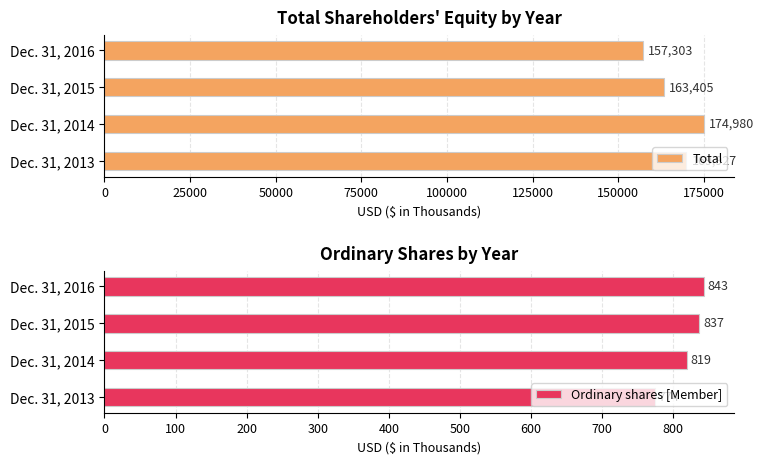

What is the difference between the second highest and second lowest values in the Ordinary shares [Member] series?

18